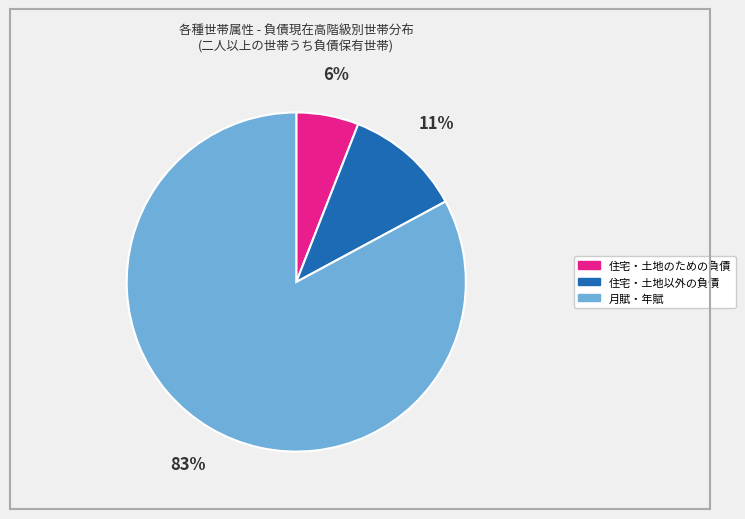

Is there any slice that represents more than half of the pie?

Yes